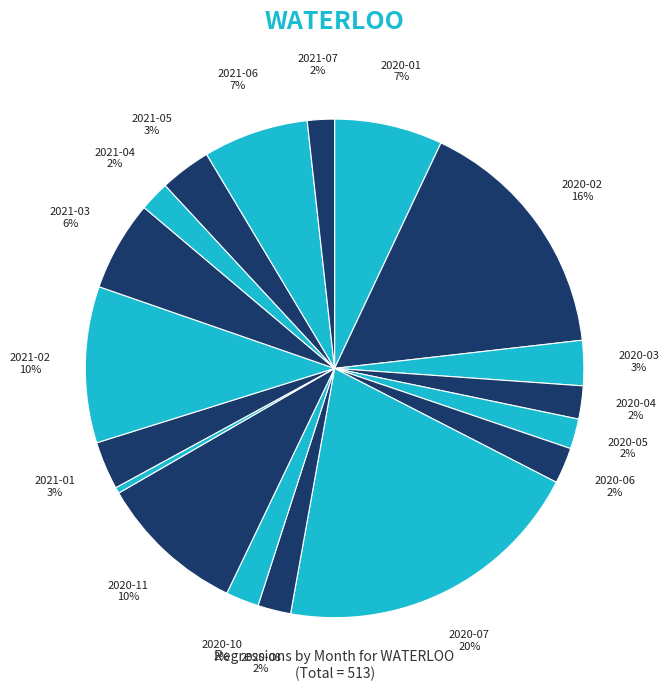

How many segments does this pie chart have?

18